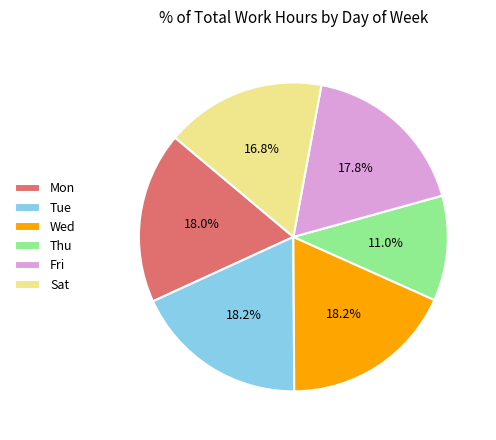

To the nearest percent, what portion does Wed represent?

18%